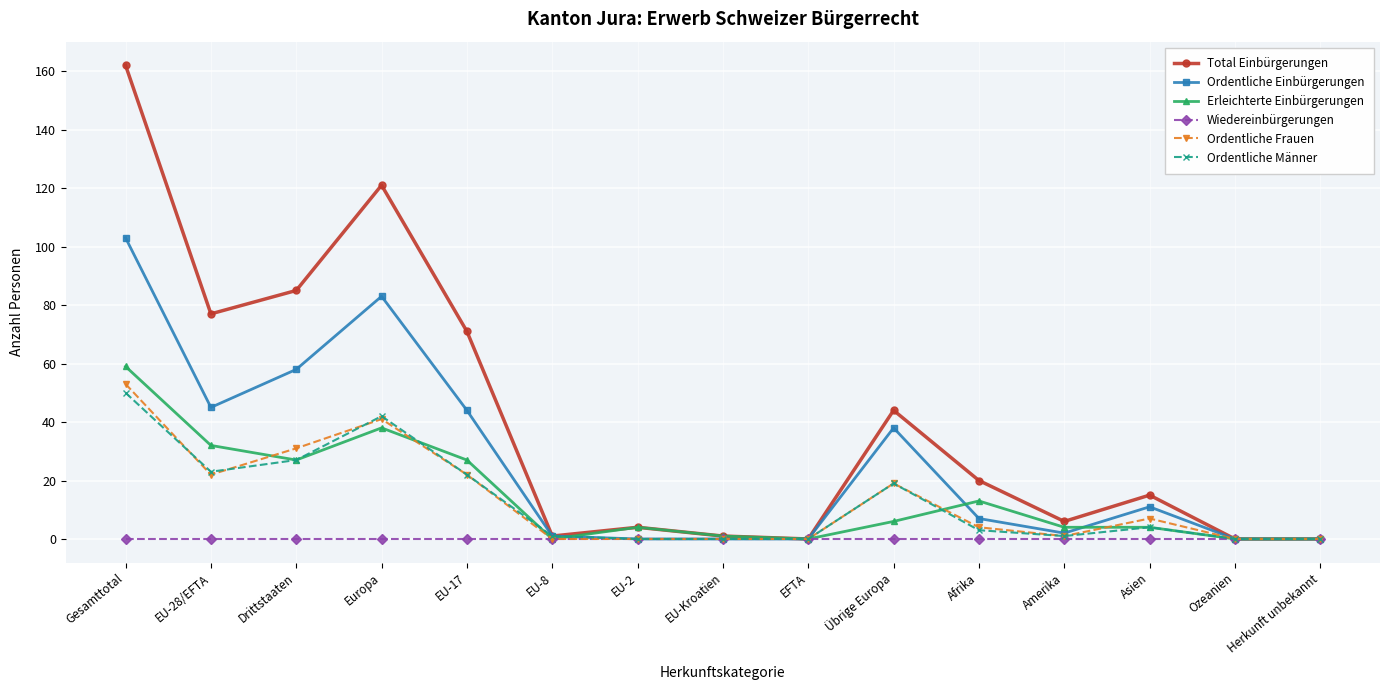

True or false: Erleichterte Einbürgerungen and Ordentliche Frauen intersect in this chart.

True